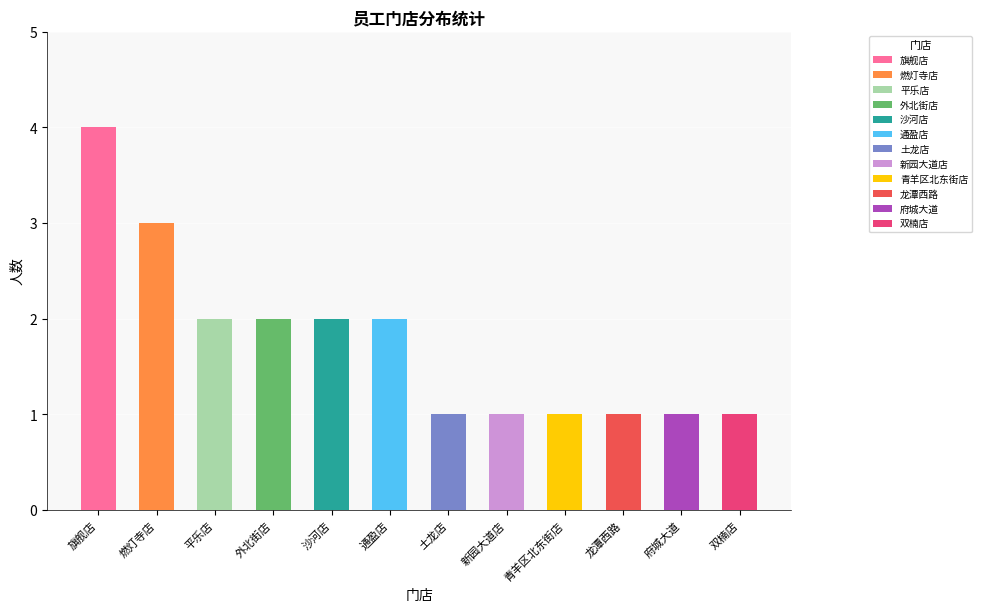

What is the sum of all values?

21